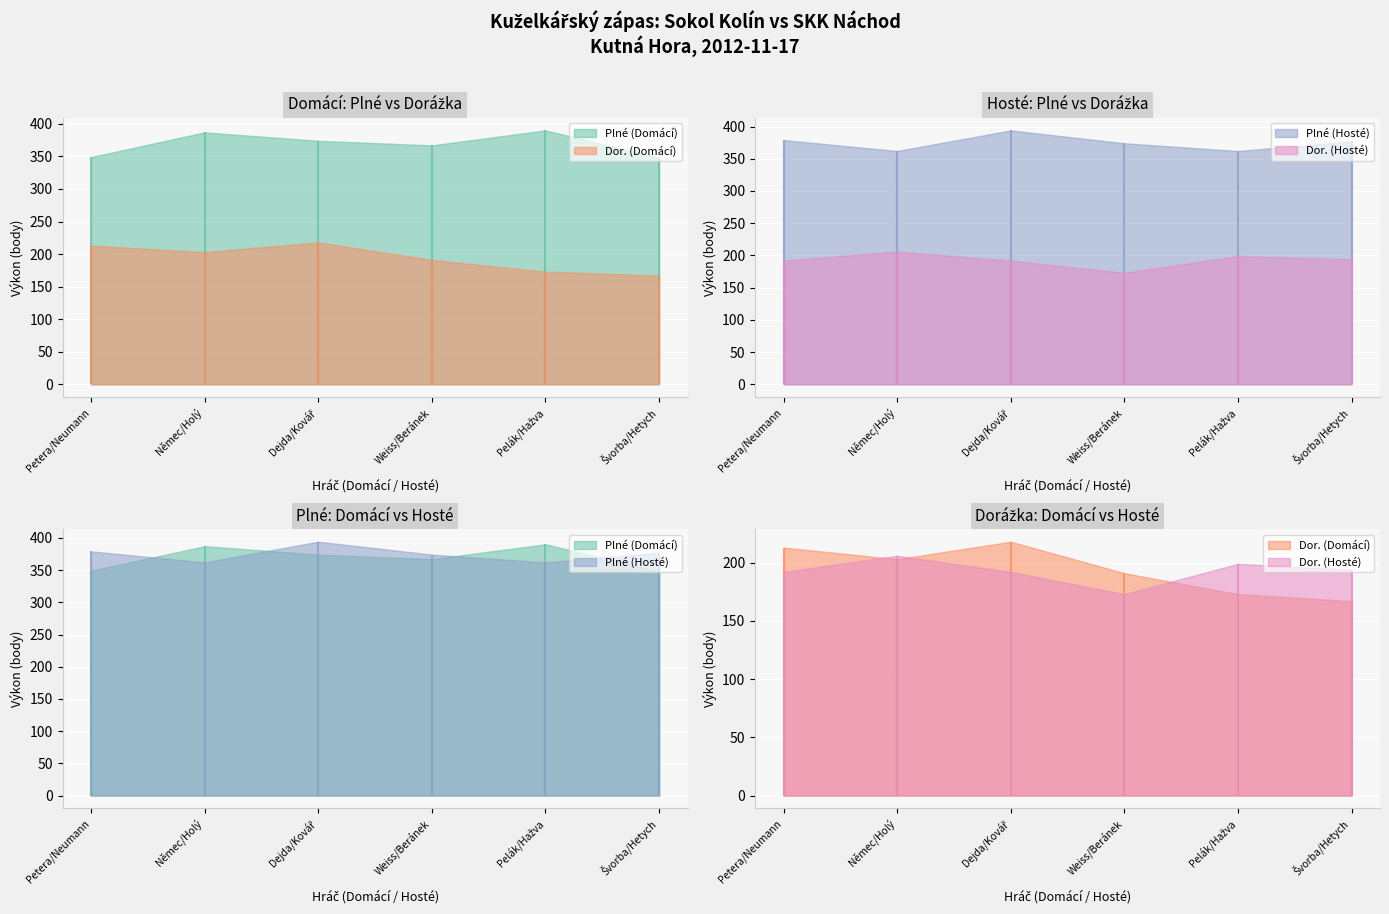

What is the total value across all series at Dejda/Kovář?

1178